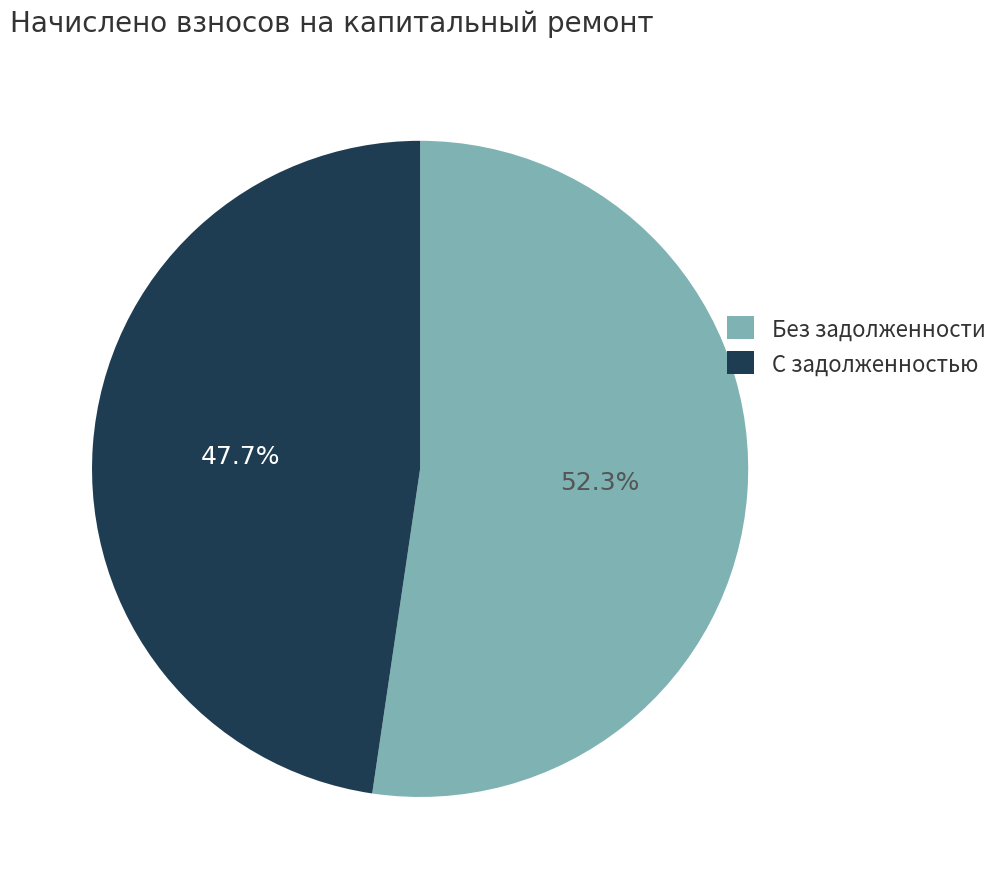

Count the number of slices in the pie.

2